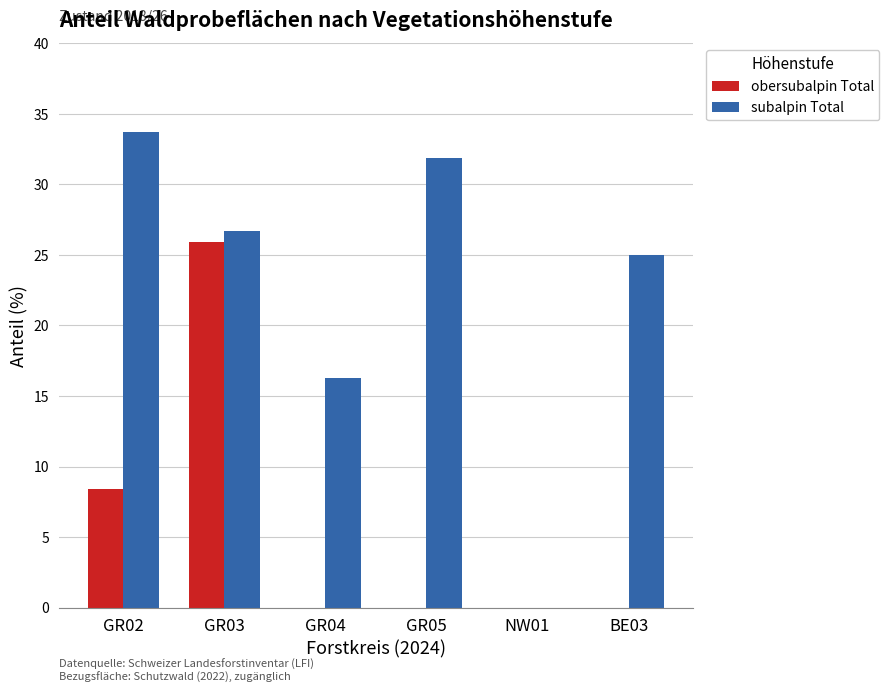

Reading left to right, transcribe all the data shown in this chart.

obersubalpin Total: GR02=8.4	GR03=25.9	GR04=0.0	GR05=0.0	NW01=0.0	BE03=0.0
subalpin Total: GR02=33.7	GR03=26.7	GR04=16.3	GR05=31.9	NW01=0.0	BE03=25.0